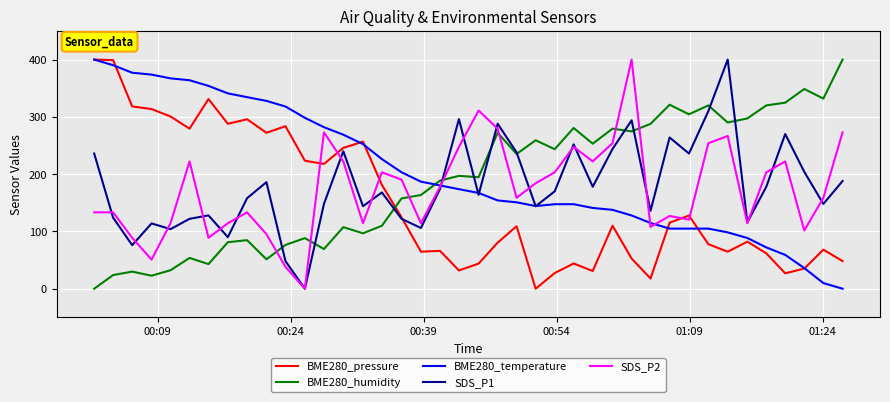

Does the chart have visible grid lines?

Yes